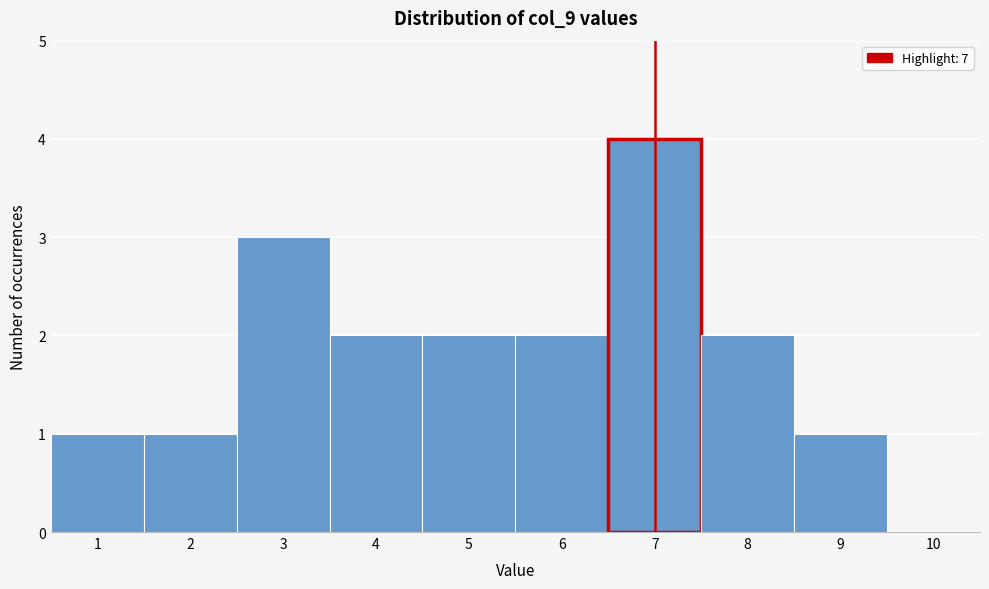

Reading left to right, list every bar in this chart as the range it spans on the x-axis followed by its height. The values are not printed on the chart, so give them approximately, as read against the axis.

0.5 to 1.5: 1
1.5 to 2.5: 1
2.5 to 3.5: 3
3.5 to 4.5: 2
4.5 to 5.5: 2
5.5 to 6.5: 2
6.5 to 7.5: 4
7.5 to 8.5: 2
8.5 to 9.5: 1
9.5 to 10.5: 0